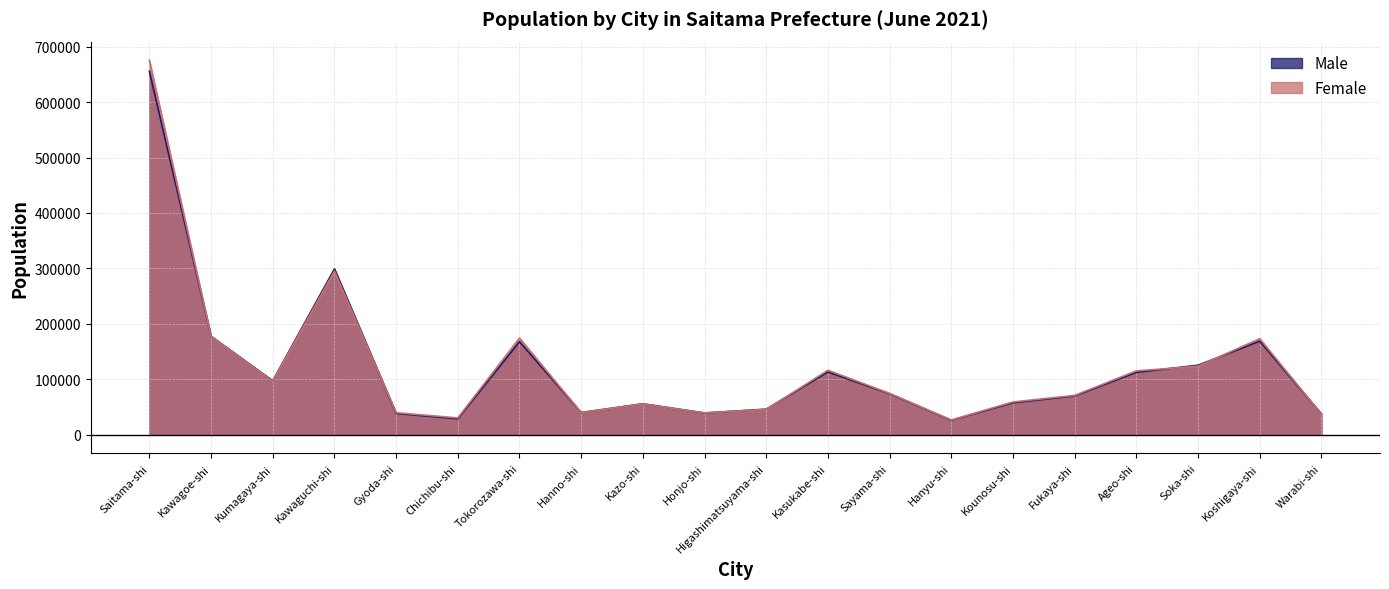

What is the smallest value displayed?

26090